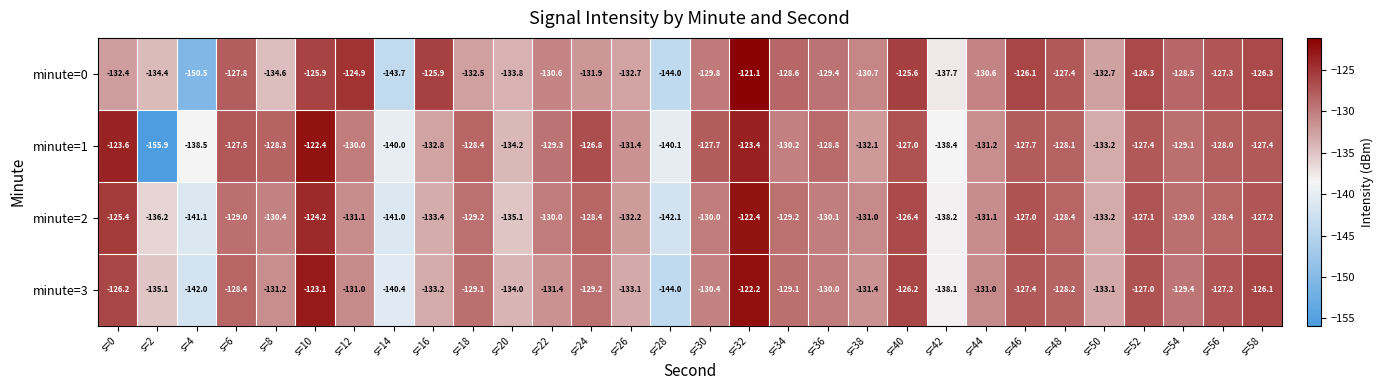

Read the minute=1 value at s=22.

-129.3